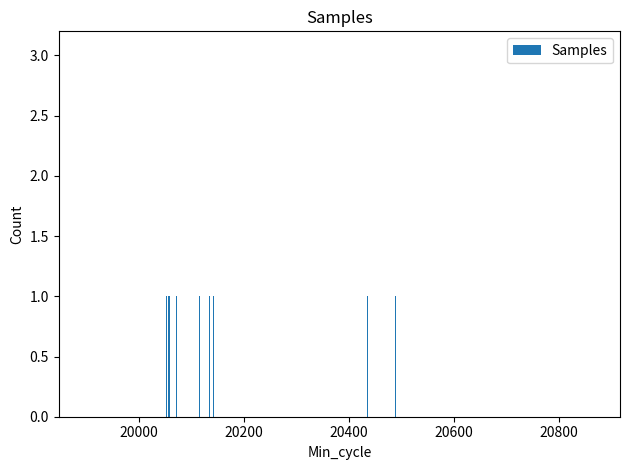

What is the value of the 18th bar from the left?

1